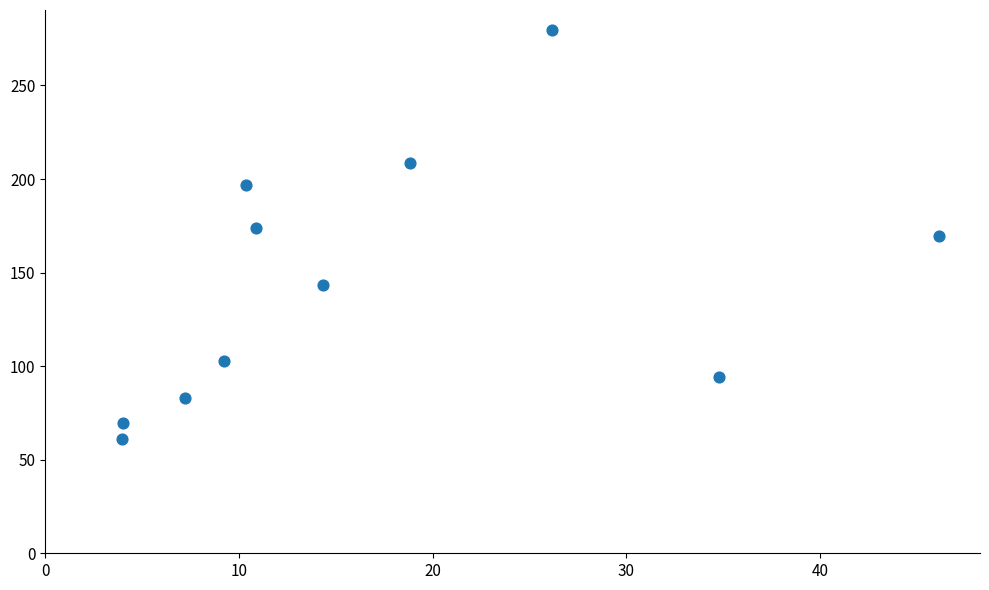

What is the average Y value?

143.9